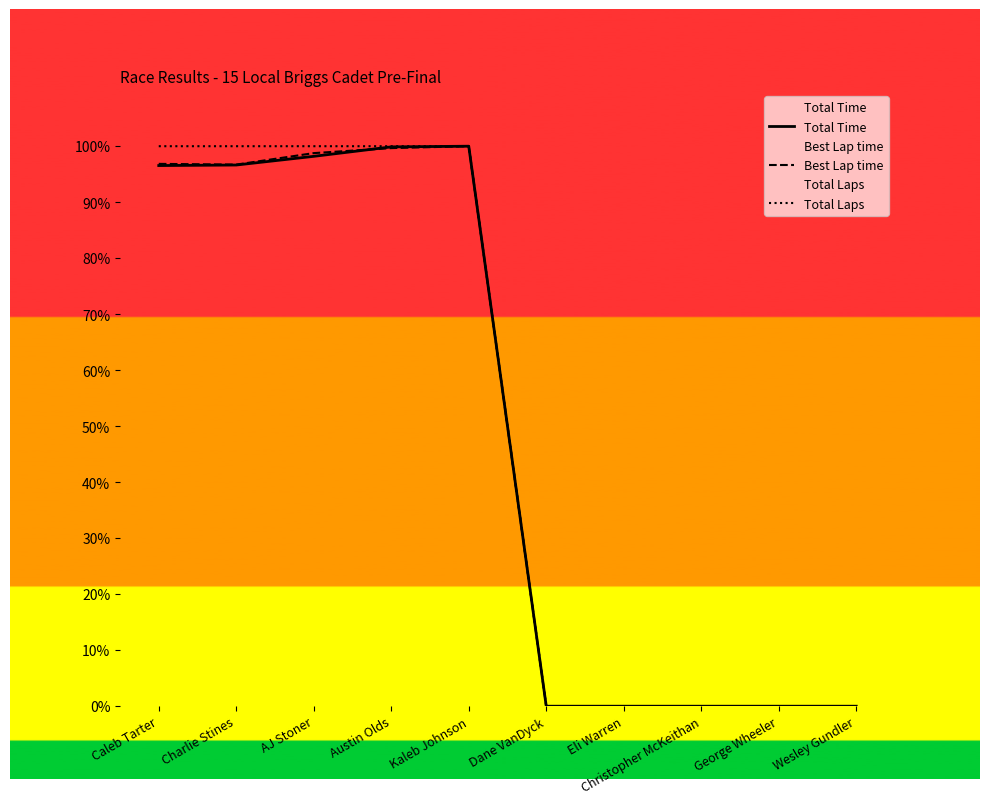

What is the sum of all Best Lap time values?

492.0